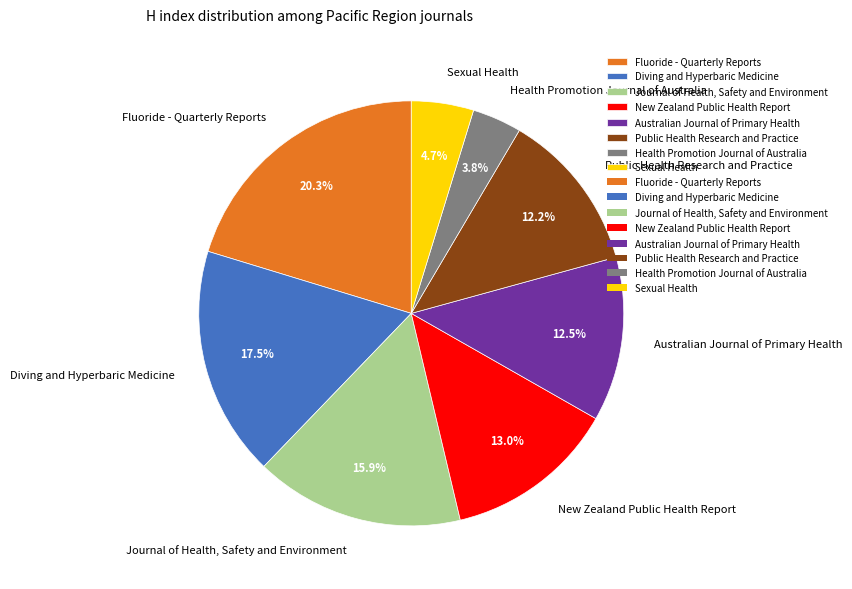

To the nearest percent, what is the difference between the largest and smallest slice percentages?

17%